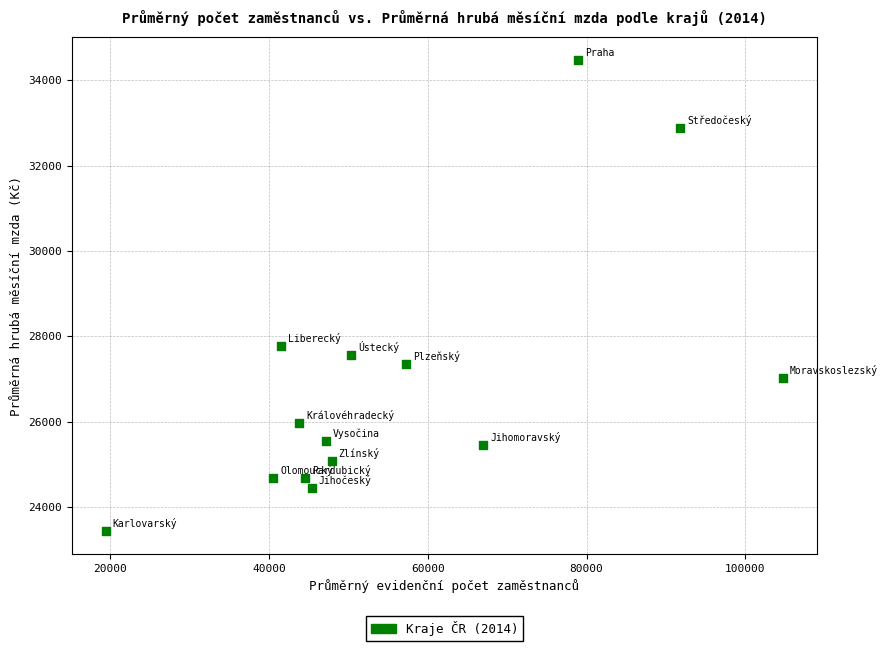

What Y value in the scatter plot is closest to 28956?

27771